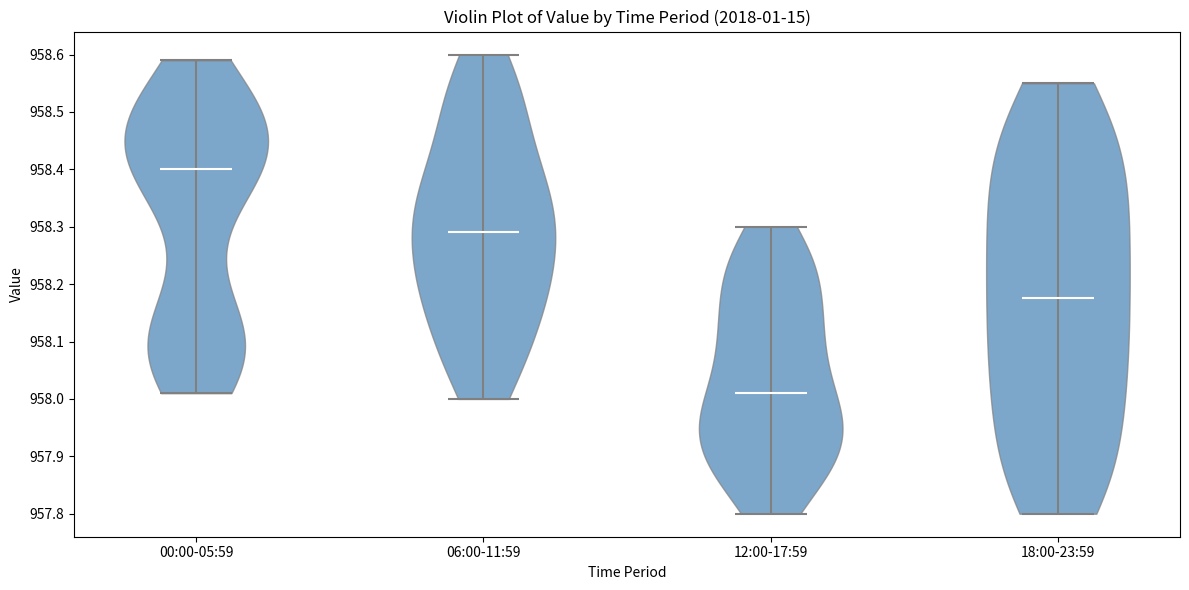

Reading left to right, read every violin against the y-axis: where its median line is, and the lowest and highest points it reaches. The values are not printed on the chart, so give them approximately, as read against the axis.

00:00-05:59: median line 958.40, lowest point 958.01, highest point 958.59
06:00-11:59: median line 958.29, lowest point 958.00, highest point 958.60
12:00-17:59: median line 958.01, lowest point 957.80, highest point 958.30
18:00-23:59: median line 958.18, lowest point 957.80, highest point 958.55